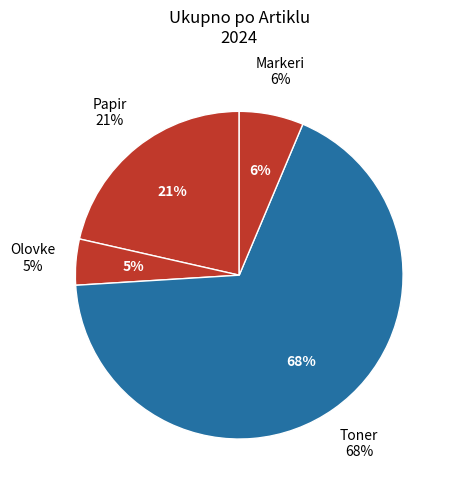

How much of the chart is everything except Papir?

78.5%